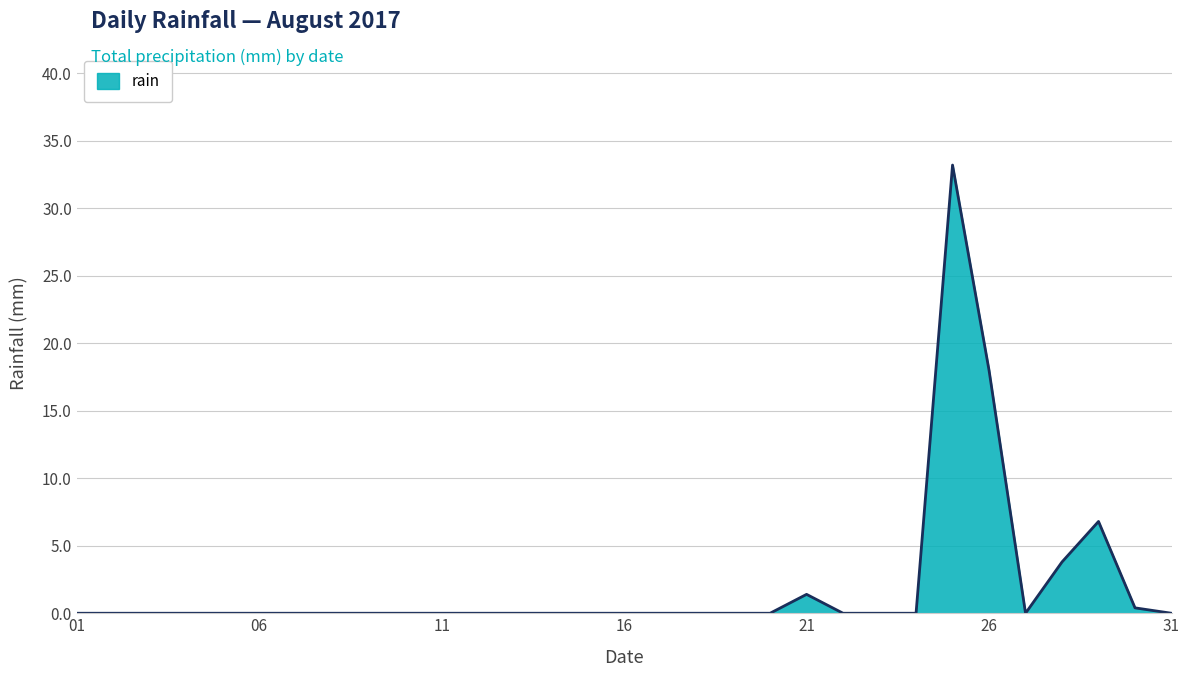

Where is the data nearest to the value 16?

26